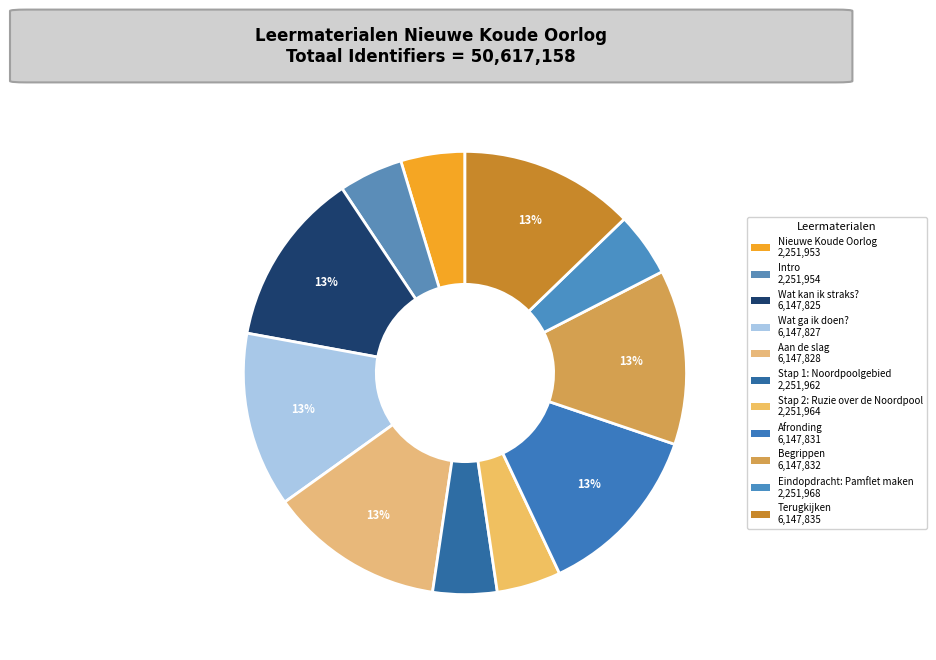

Rank the categories by value from lowest to highest.

Nieuwe Koude Oorlog, Intro, Stap 1: Noordpoolgebied, Stap 2: Ruzie over de Noordpool, Eindopdracht: Pamflet maken, Wat kan ik straks?, Wat ga ik doen?, Aan de slag, Afronding, Begrippen, Terugkijken